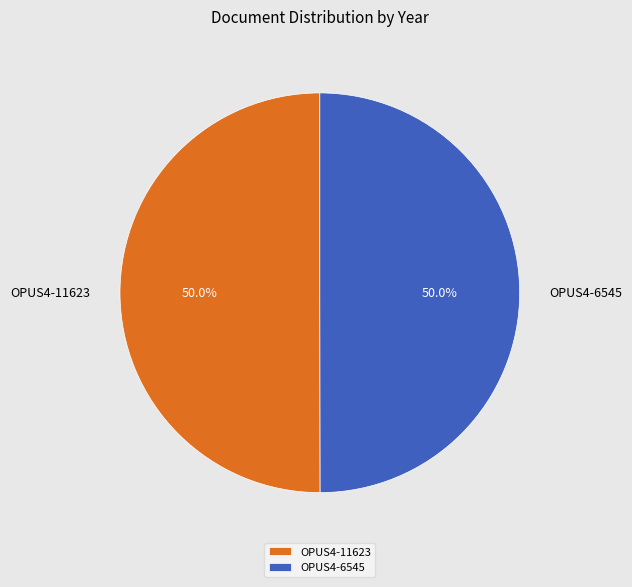

How many segments does this pie chart have?

2